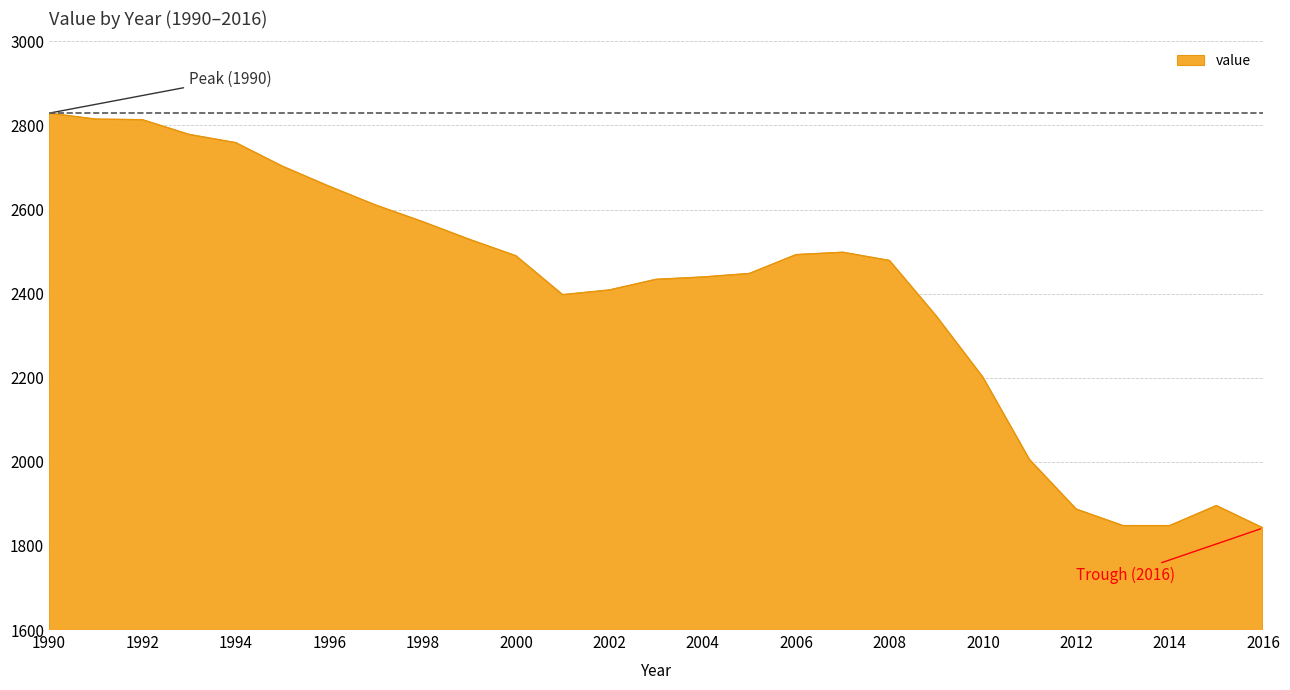

What is the difference between the second highest and minimum values?

972.4